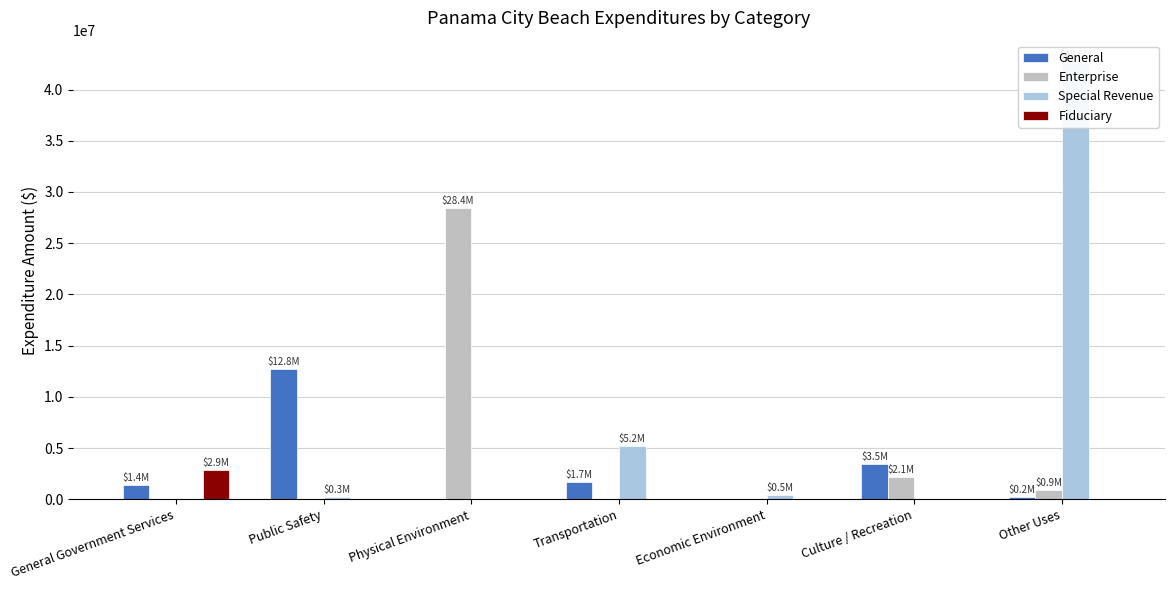

Does the chart contain stacked bars?

No